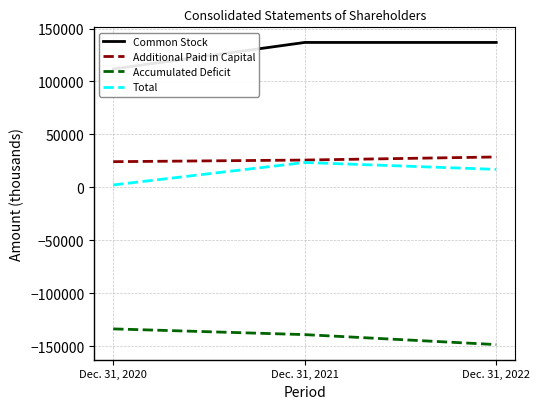

Reading left to right, extract all data points from this chart.

Common Stock: Dec. 31, 2020=111823	Dec. 31, 2021=136906	Dec. 31, 2022=136906
Additional Paid in Capital: Dec. 31, 2020=24217	Dec. 31, 2021=25753	Dec. 31, 2022=28673
Accumulated Deficit: Dec. 31, 2020=-133816	Dec. 31, 2021=-139218	Dec. 31, 2022=-148644
Total: Dec. 31, 2020=2224	Dec. 31, 2021=23441	Dec. 31, 2022=16935